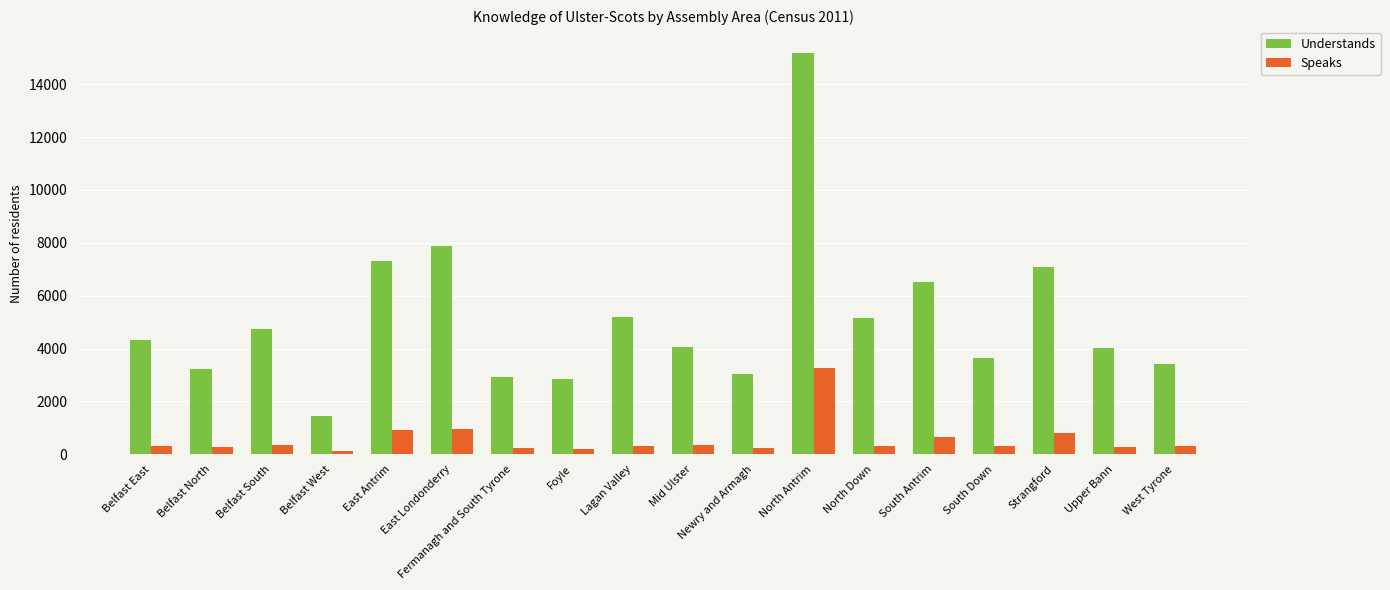

The value of Speaks at Fermanagh and South Tyrone is 230. True or false?

True